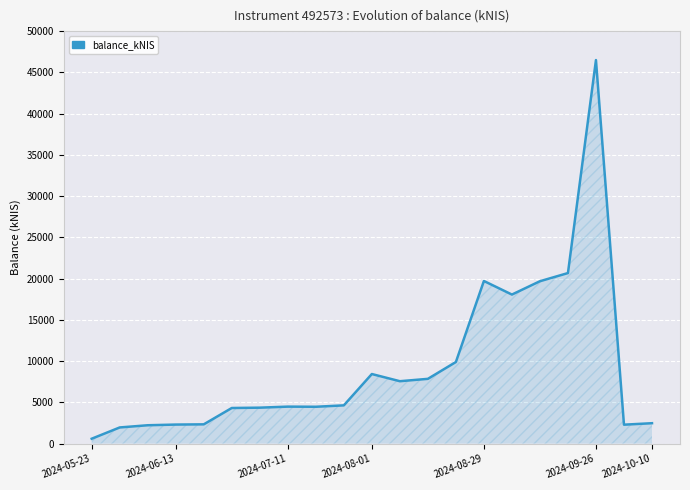

What is the sum of all values?

194803.7